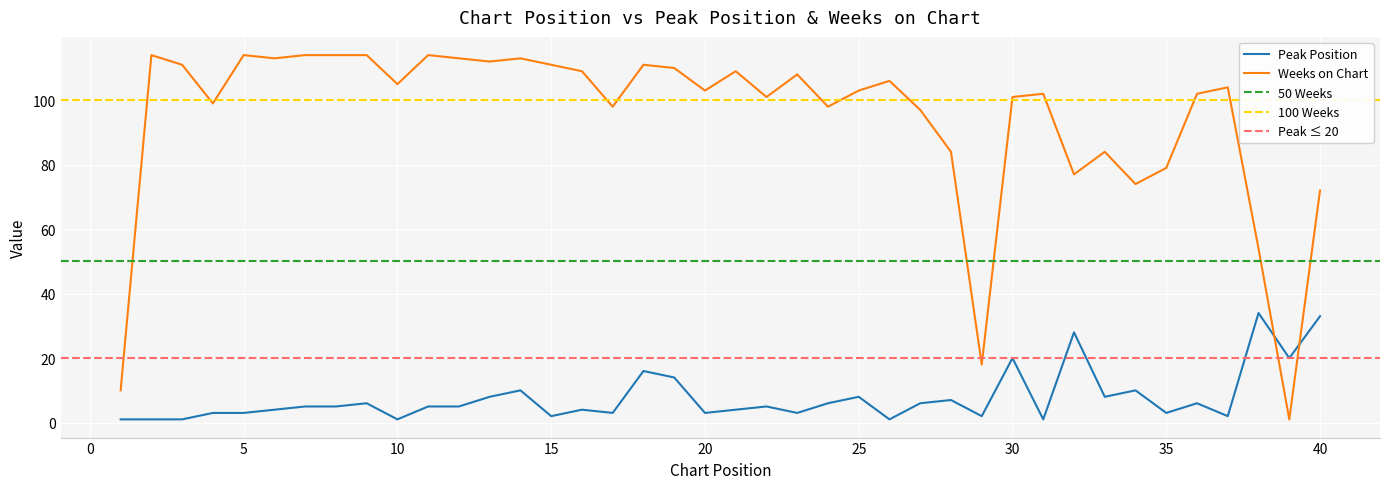

Where does the Weeks on Chart series first go above 104?

2